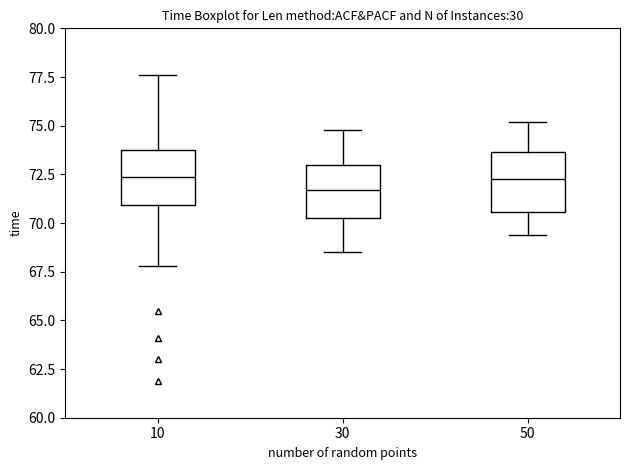

Where does the lower whisker of the box at x = 10 end on the y-axis? The values are not printed on the chart, so give them approximately, as read against the axis.

68.0